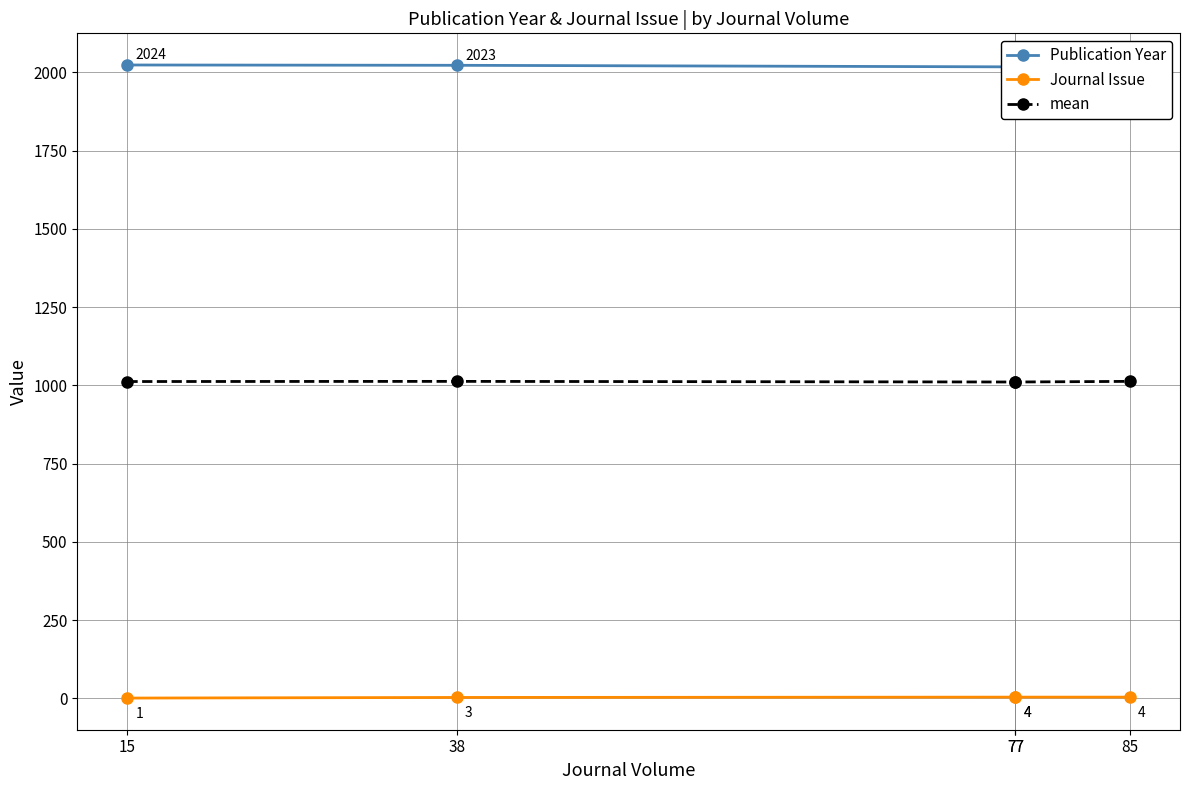

True or false: mean has more than 0 points higher than both neighbors.

True